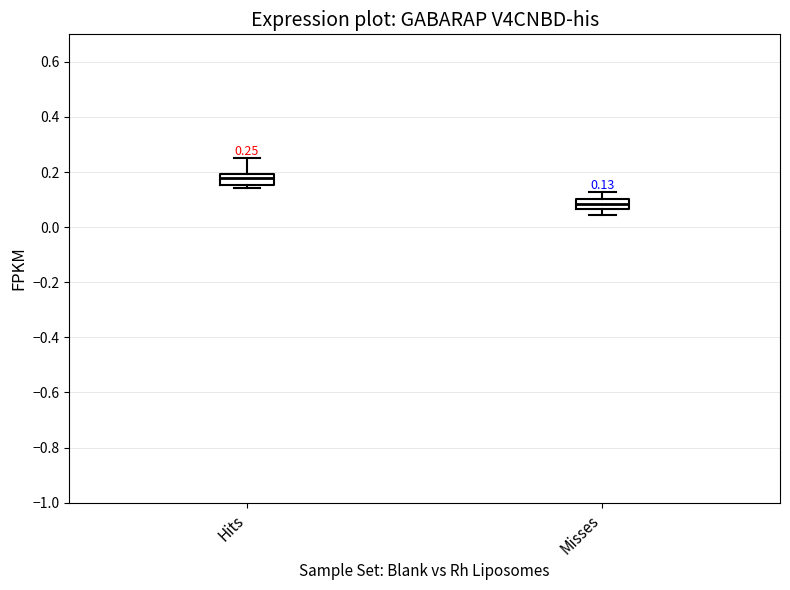

Which box has the highest median line?

Hits